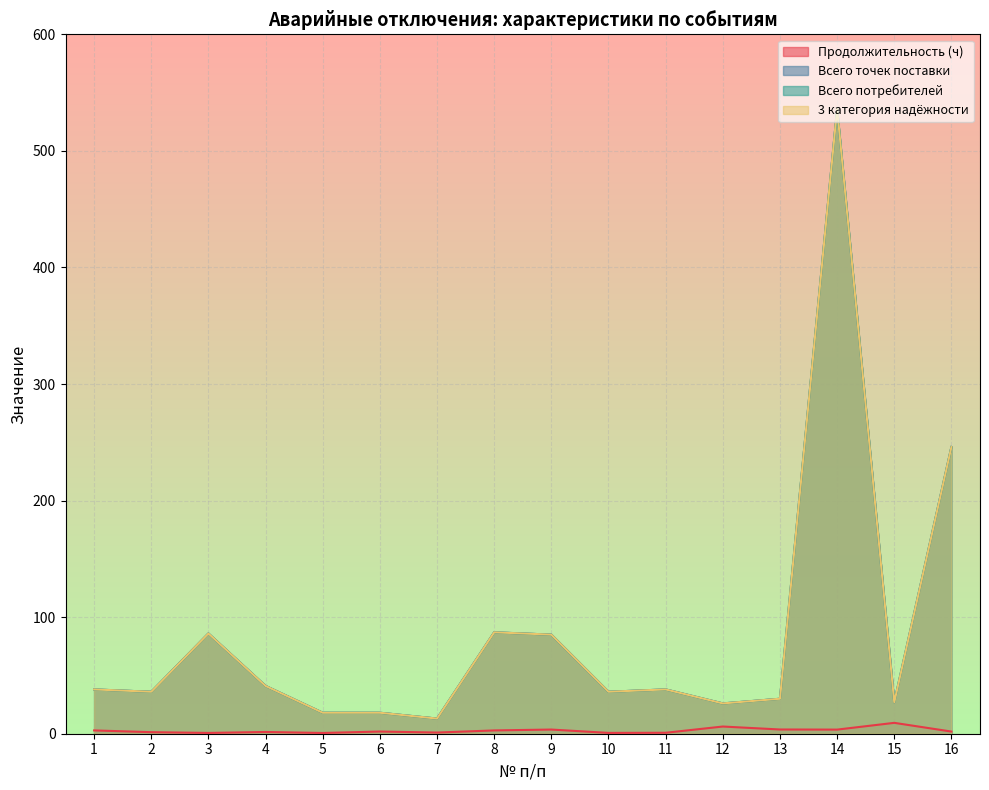

What is the maximum value shown in the chart?

536.0